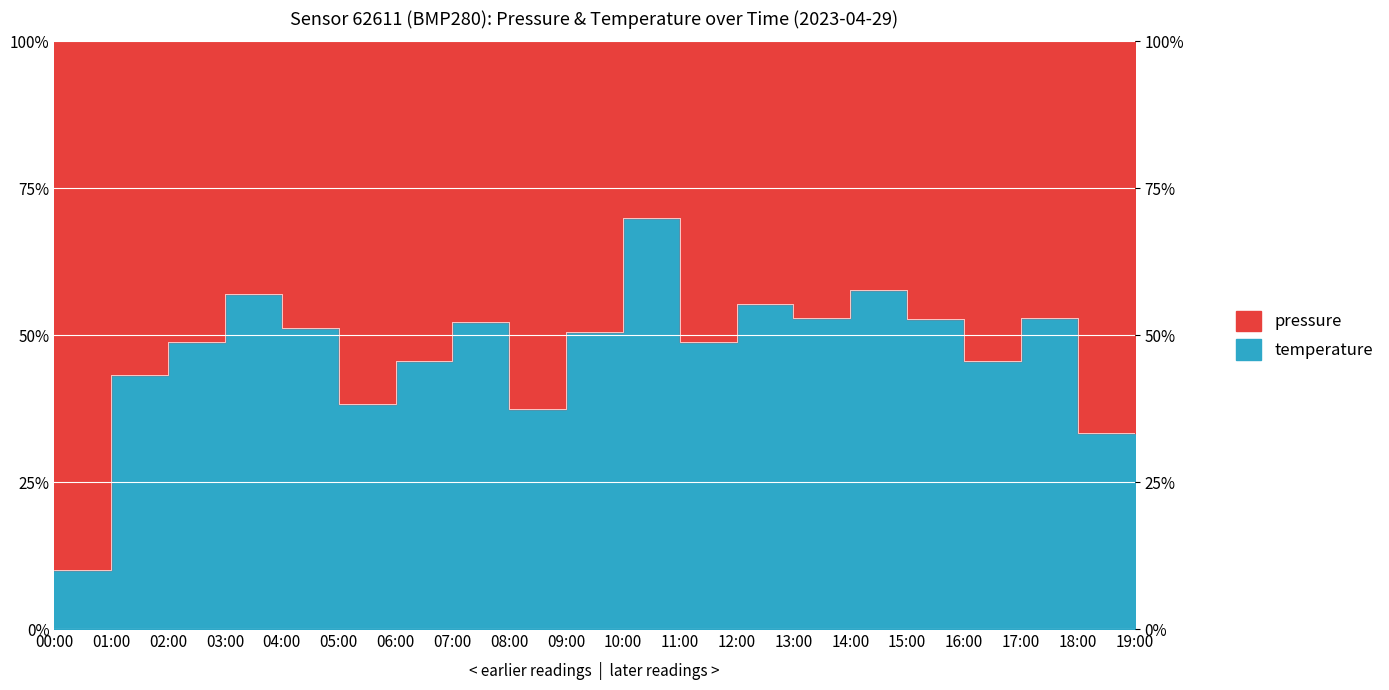

Is it true that the value at 04:00 is 22.0?

False